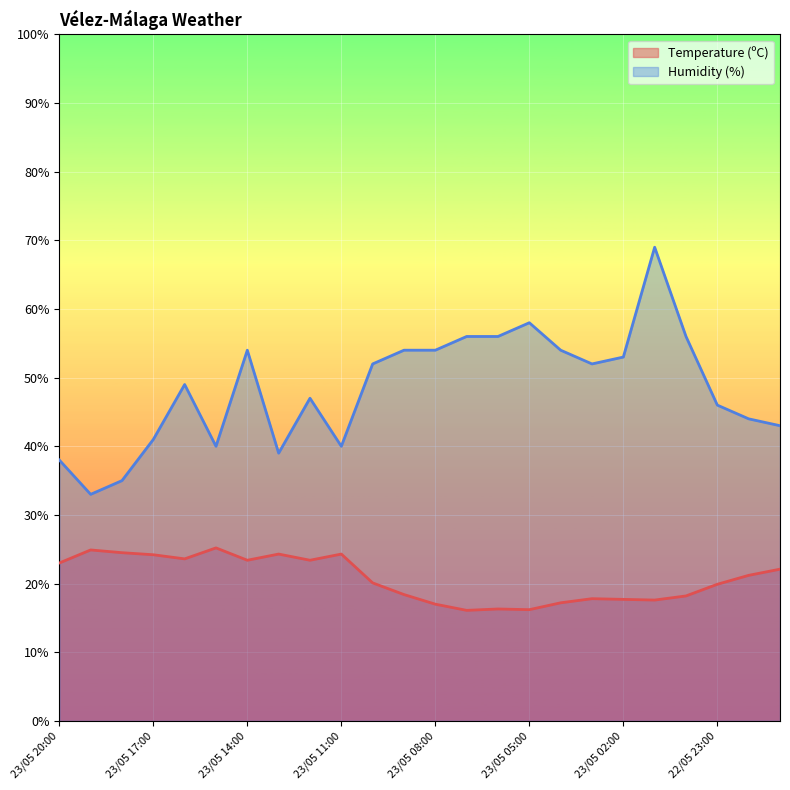

True or false: Temperature (ºC) and Humidity (%) cross at least once.

False